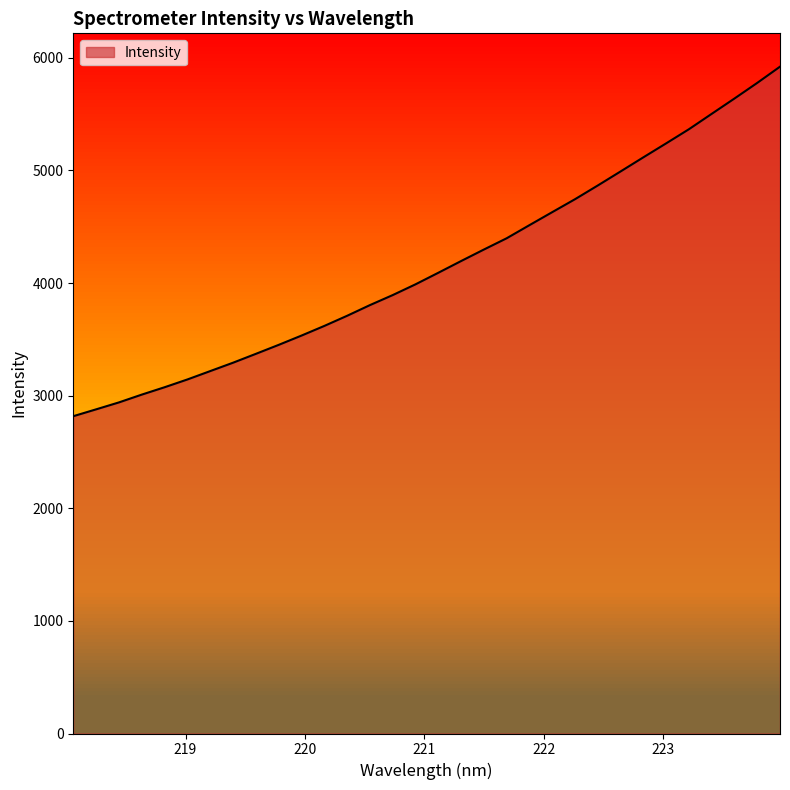

What is the smallest value displayed?

2817.5